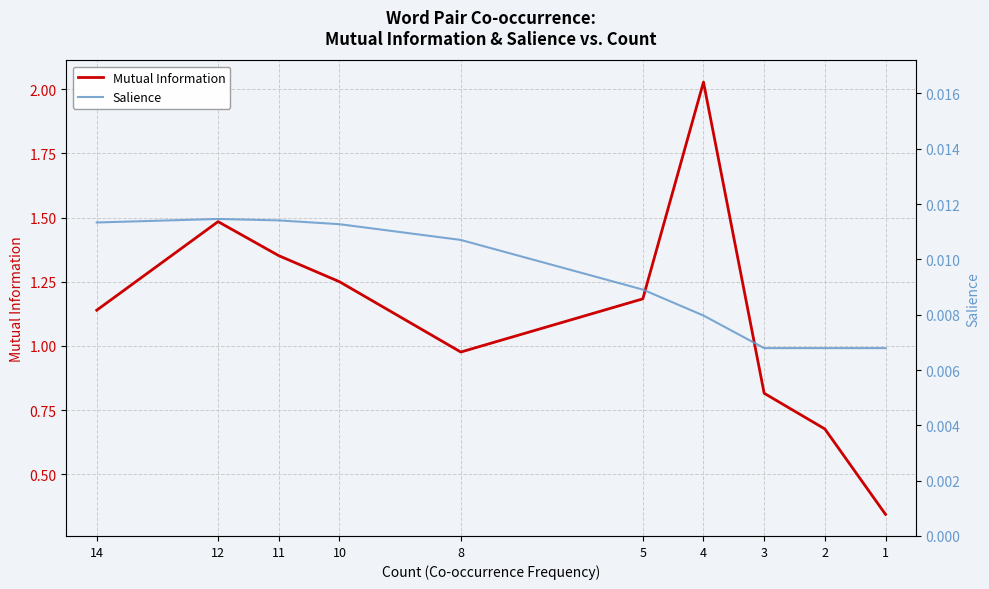

How many lines are shown in the chart?

2